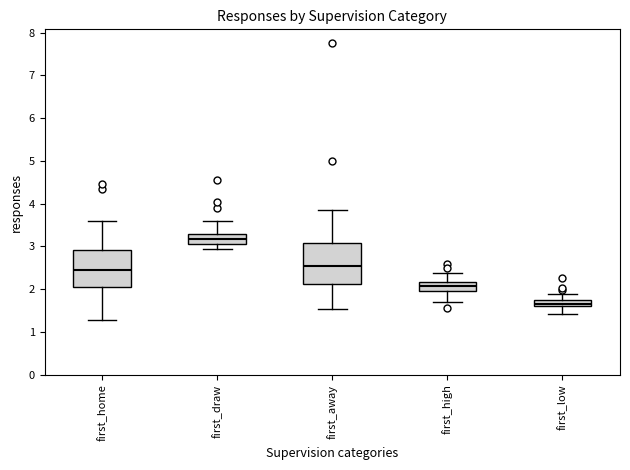

Which box has the highest median line?

first_draw